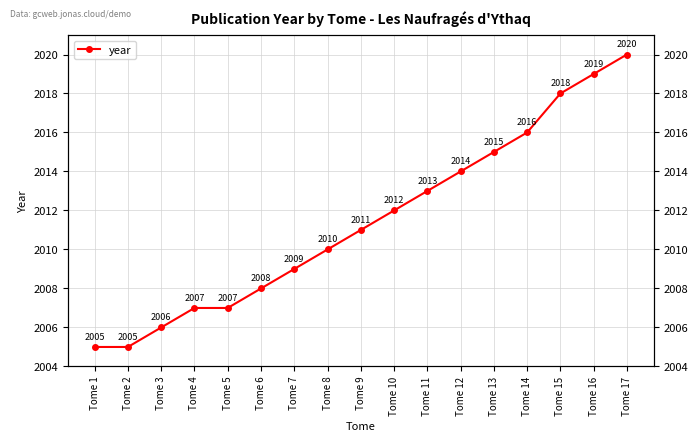

List the labels in order of value, smallest first.

Tome 1, Tome 2, Tome 3, Tome 4, Tome 5, Tome 6, Tome 7, Tome 8, Tome 9, Tome 10, Tome 11, Tome 12, Tome 13, Tome 14, Tome 15, Tome 16, Tome 17